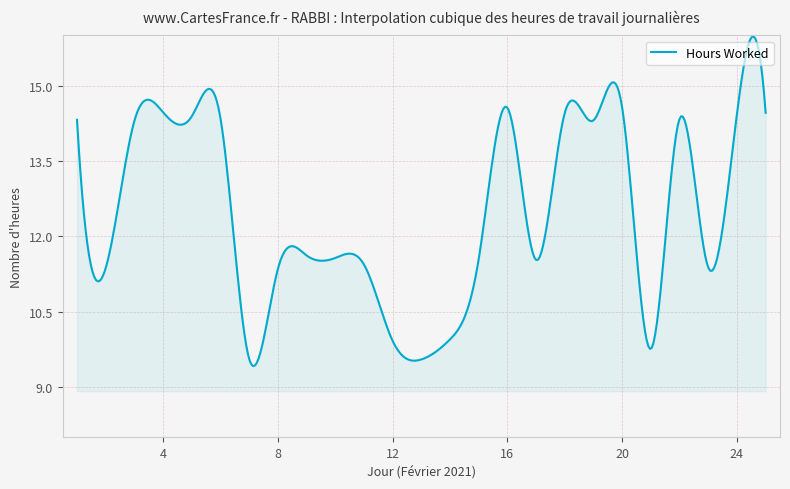

What is the difference between the maximum and minimum values?

6.6